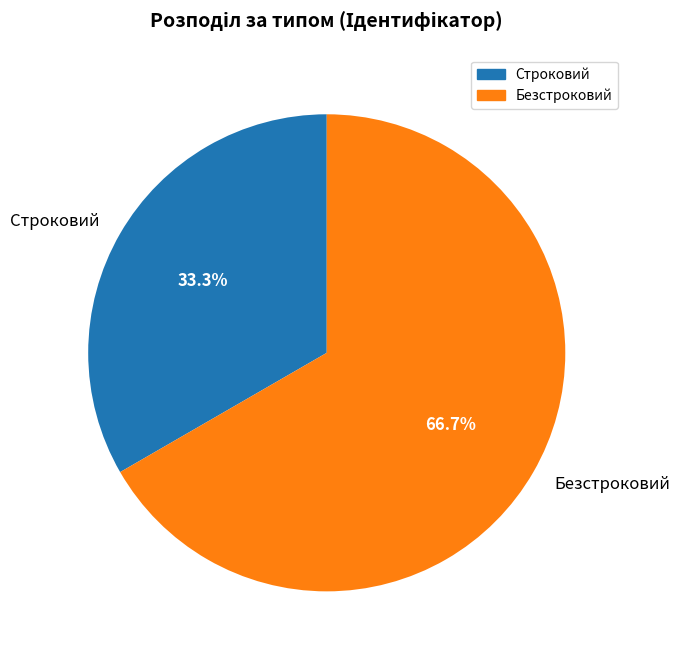

To the nearest percent, what is the difference between the largest and smallest slice percentages?

33%